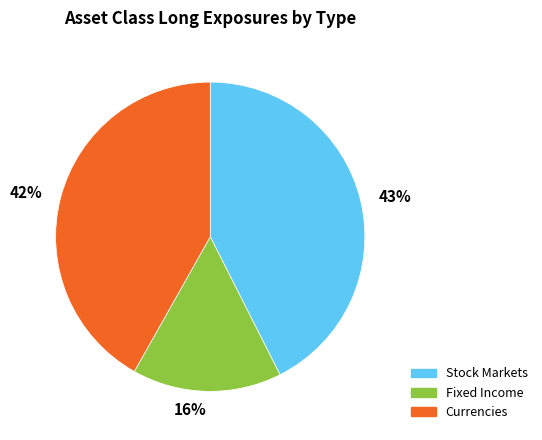

How many segments does this pie chart have?

3